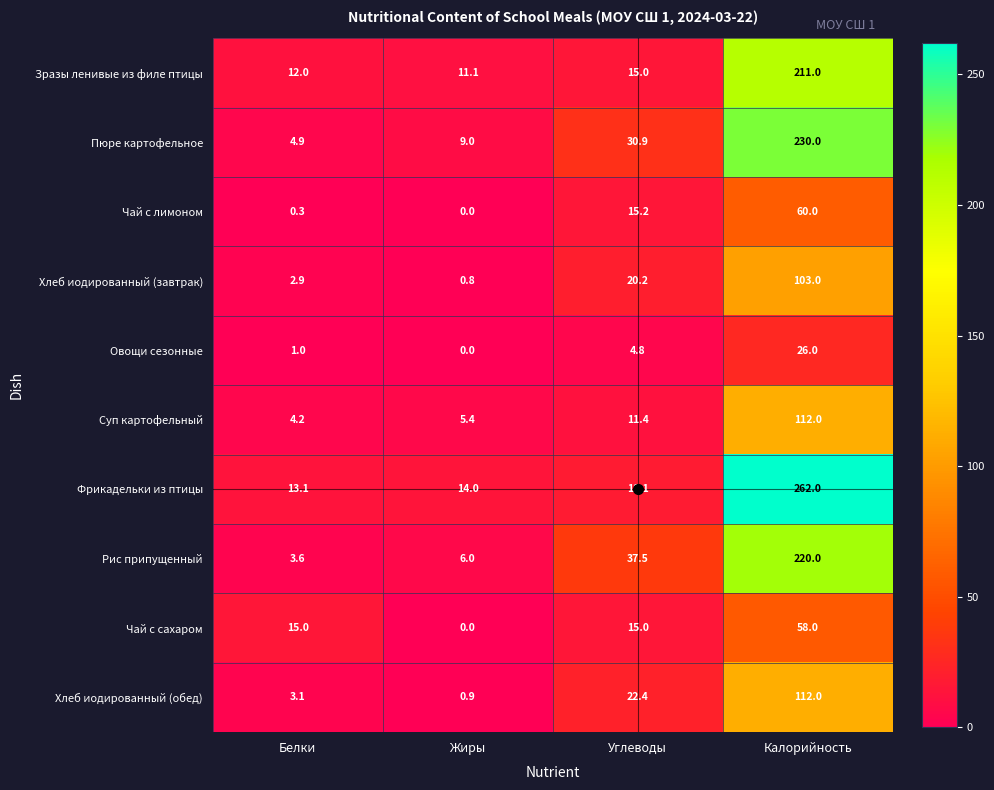

What is the difference between the highest and lowest values at Углеводы?

32.7